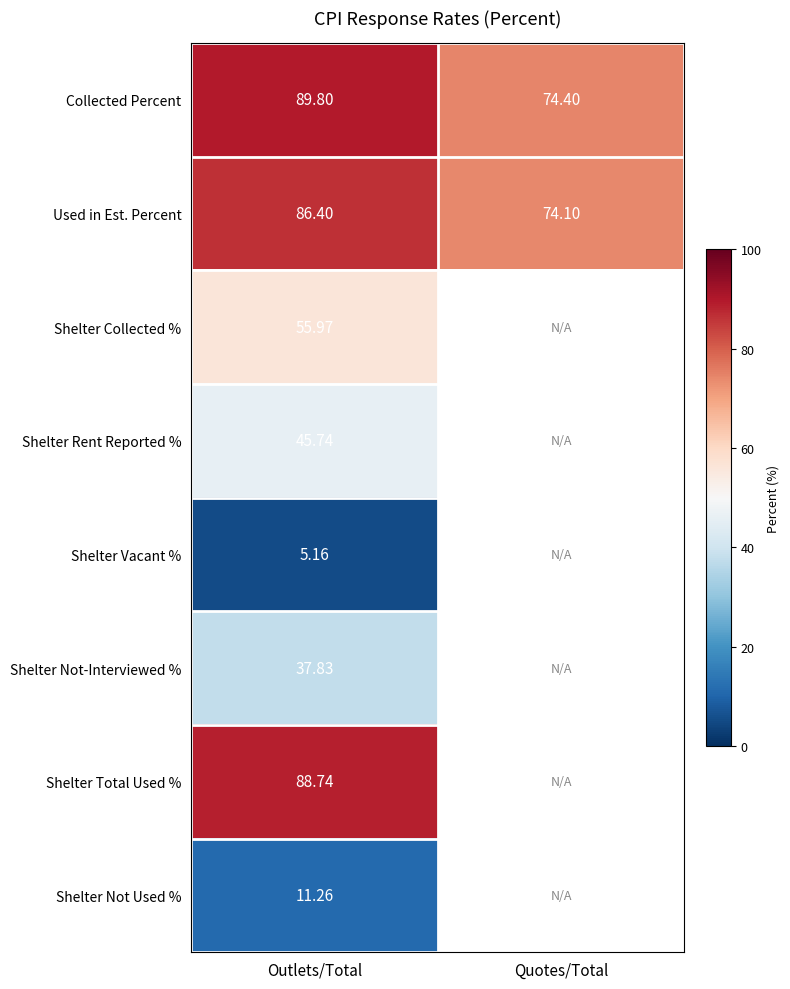

At which category is the sum across all series the highest?

Outlets/Total